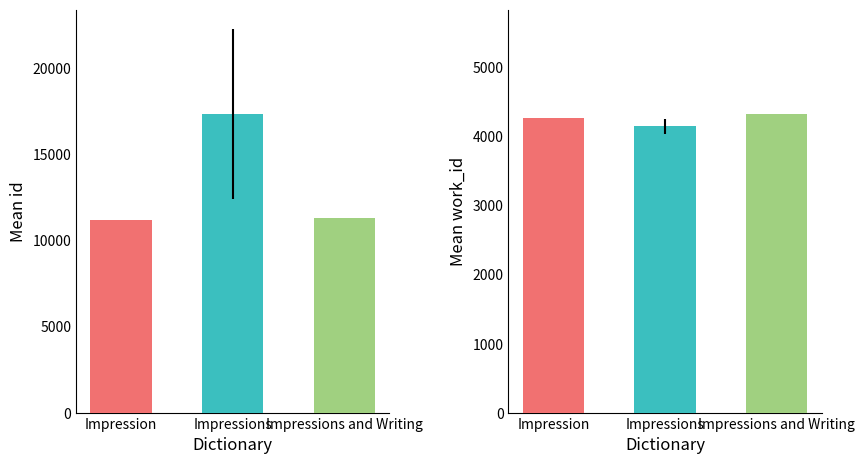

At Impressions, list the series in order from largest to smallest.

id, work_id